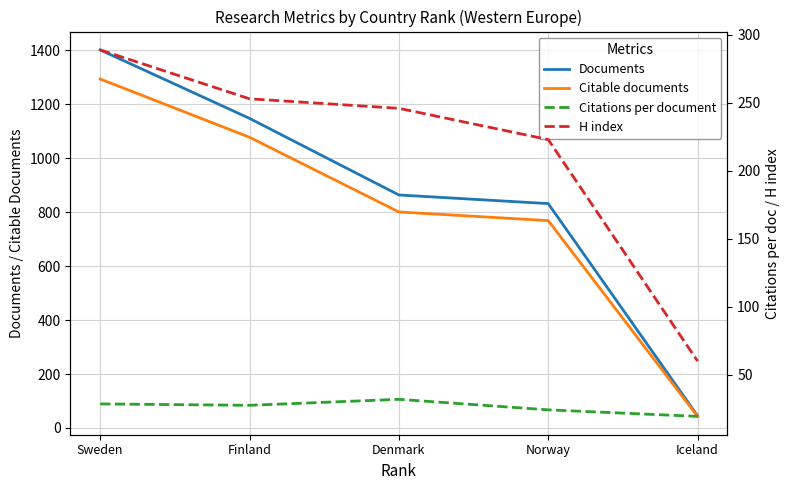

What is the approximate value of H index at Sweden?

289.0